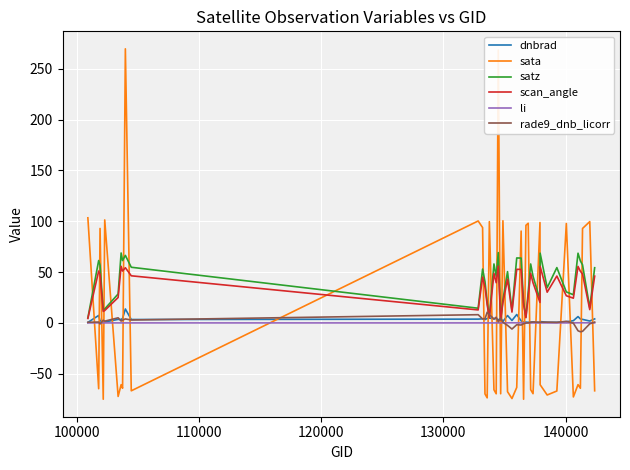

True or false: sata and rade9_dnb_licorr intersect in this chart.

True